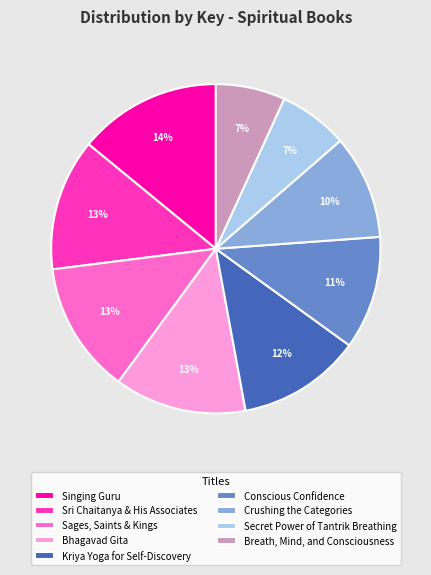

Which slice is the largest?

Singing Guru